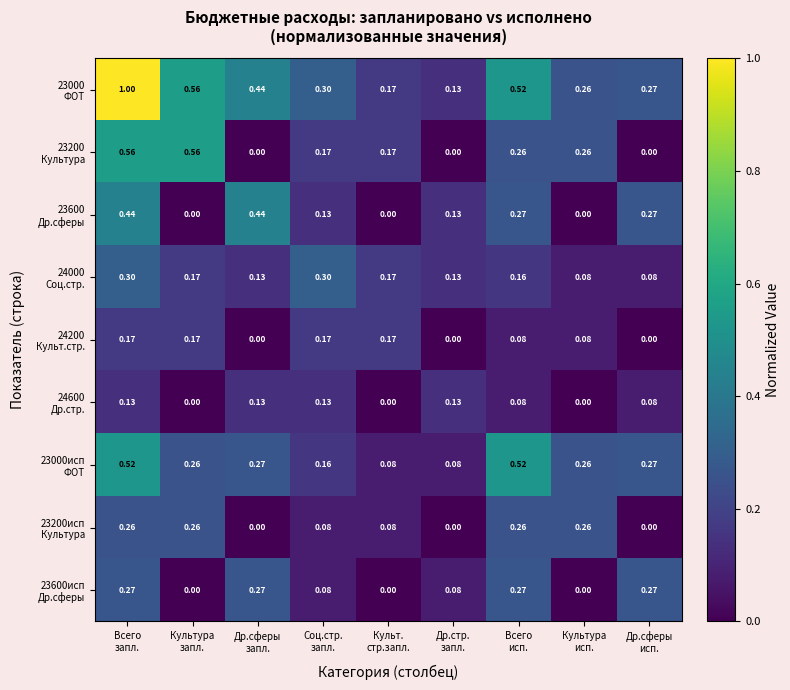

Count the number of data series in this chart.

9